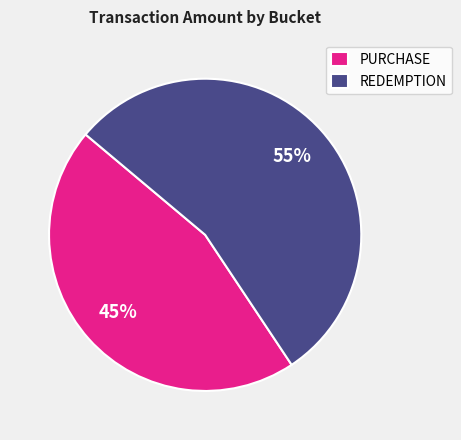

Approximately how many times larger is the value at PURCHASE compared to REDEMPTION?

0.8